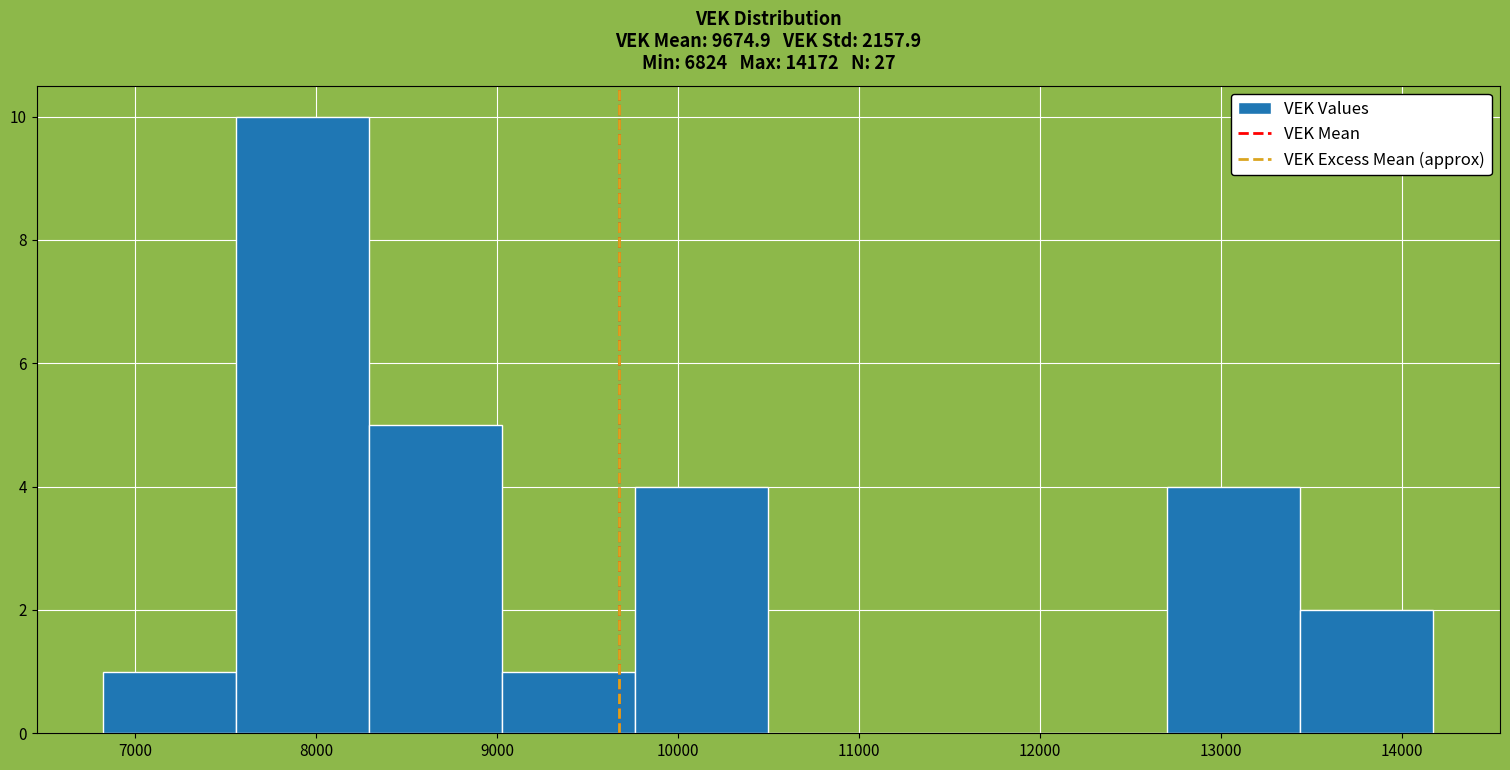

Reading left to right, transcribe this chart: for each bar, give the range it covers on the x-axis and its height. Neither the bar edges nor the heights are printed on the chart, so give them approximately, as read against the axes.

6800 to 7600: 1
7600 to 8300: 10
8300 to 9000: 5
9000 to 9800: 1
9800 to 10500: 4
10500 to 11200: 0
11200 to 12000: 0
12000 to 12700: 0
12700 to 13400: 4
13400 to 14200: 2